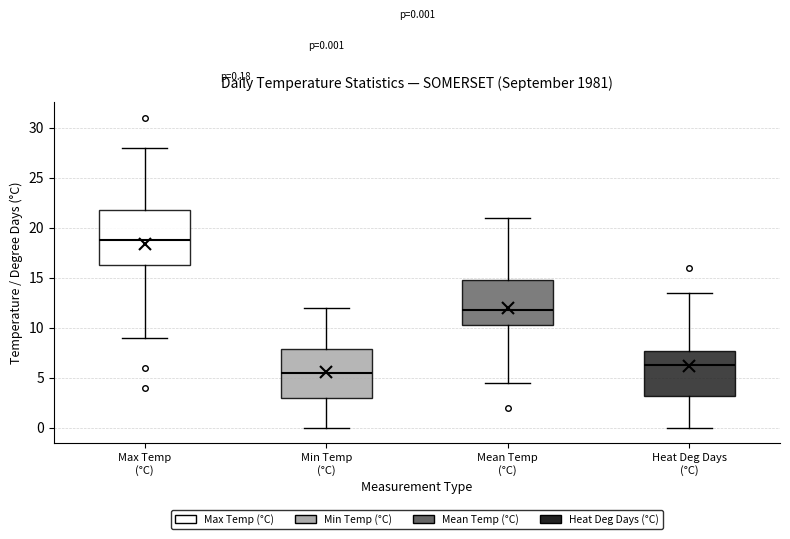

Comparing the boxes themselves (not the whiskers), which one is the tallest?

Max Temp (°C)